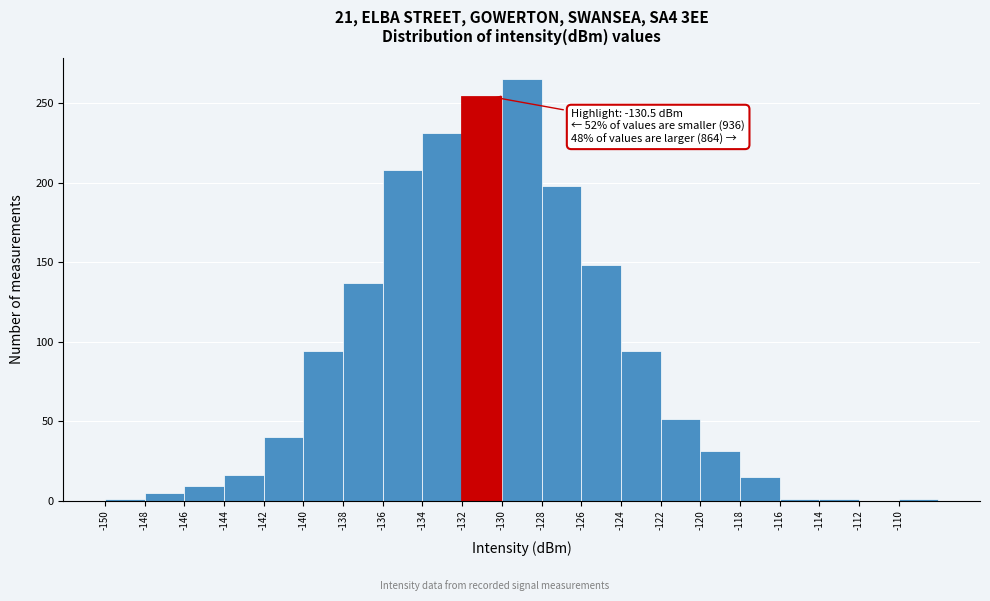

Over which range of the x-axis is the bar tallest?

-130 to -128